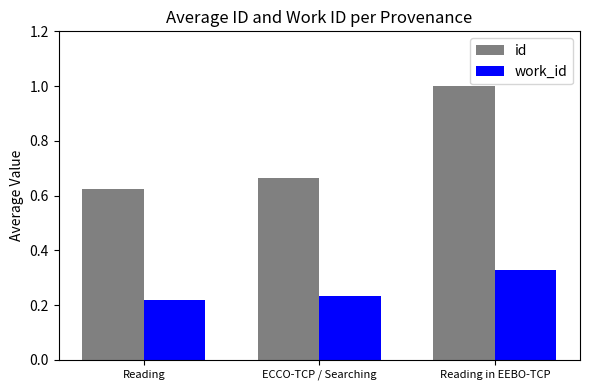

What value does the id series have at Reading in EEBO-TCP?

1.0